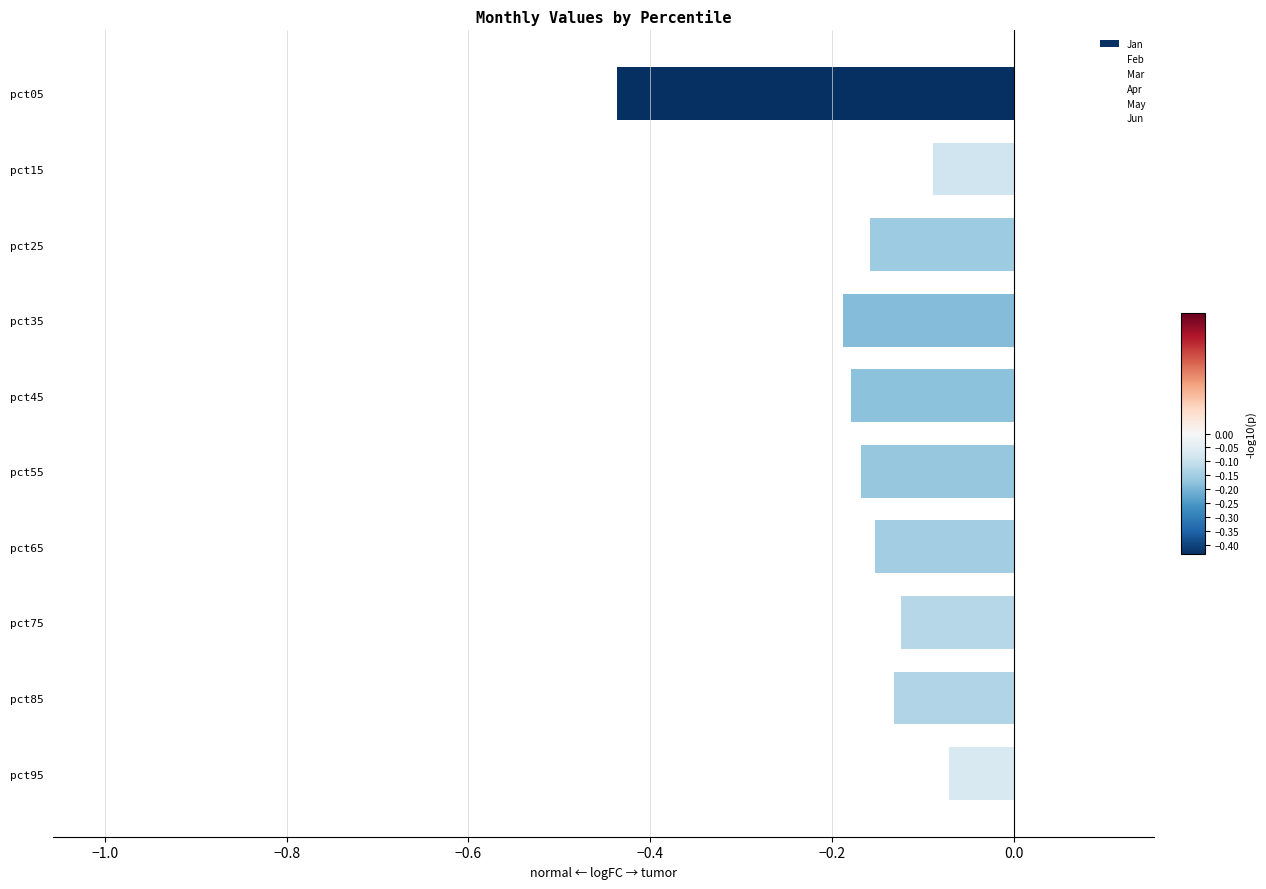

How many distinct data groups are displayed?

1